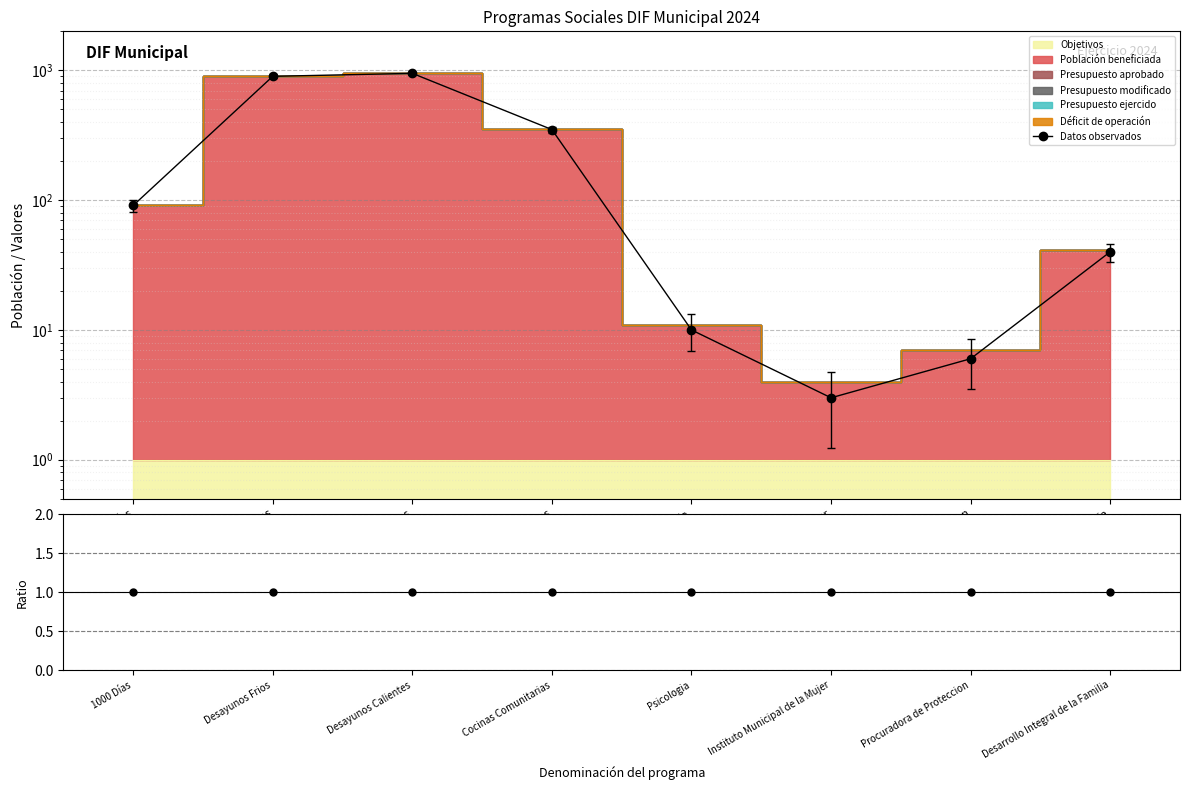

Between 1000 Días and Desarrollo Integral de la Familia, which series saw the biggest shift?

Datos observados